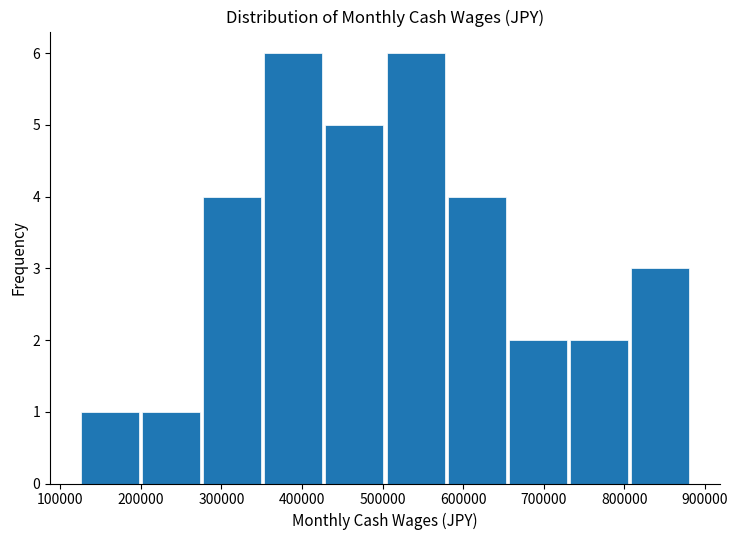

Reading left to right, transcribe this chart: for each bar, give the range it covers on the x-axis and its height. Neither the bar edges nor the heights are printed on the chart, so give them approximately, as read against the axes.

130000 to 200000: 1
200000 to 280000: 1
280000 to 350000: 4
350000 to 430000: 6
430000 to 510000: 5
510000 to 580000: 6
580000 to 660000: 4
660000 to 730000: 2
730000 to 810000: 2
810000 to 880000: 3